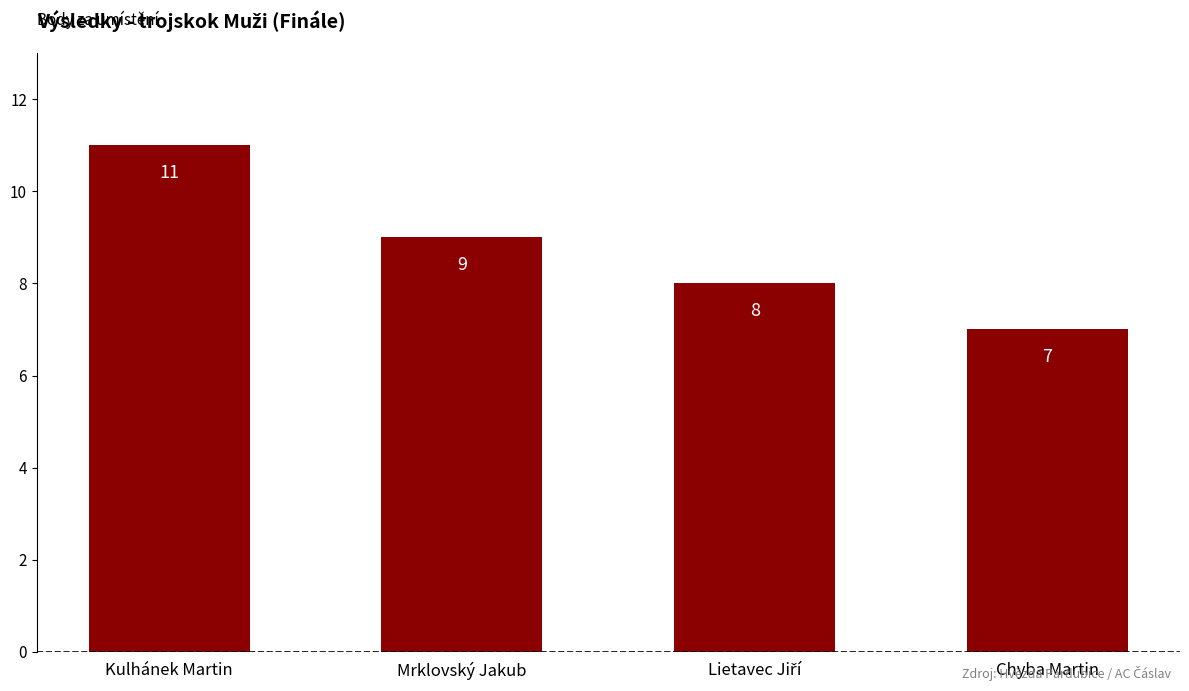

Approximately how many times larger is the value at Mrklovský Jakub compared to Kulhánek Martin?

0.8